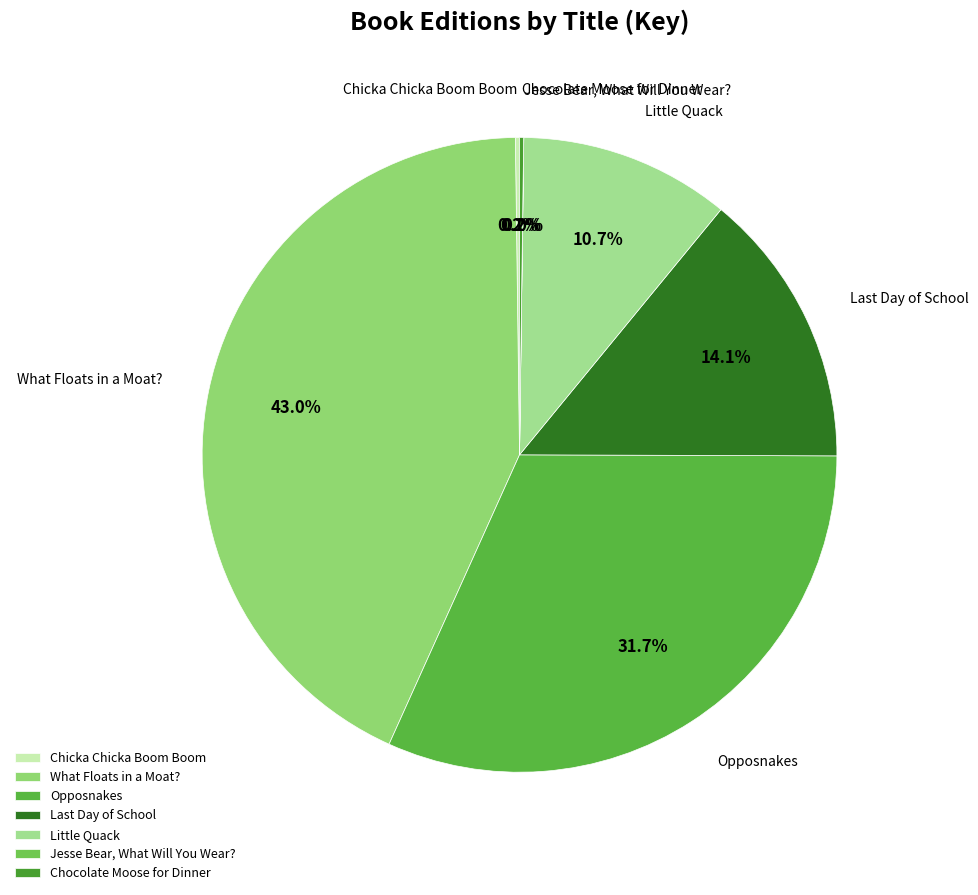

What percentage is the Opposnakes slice, to the nearest percent?

32%